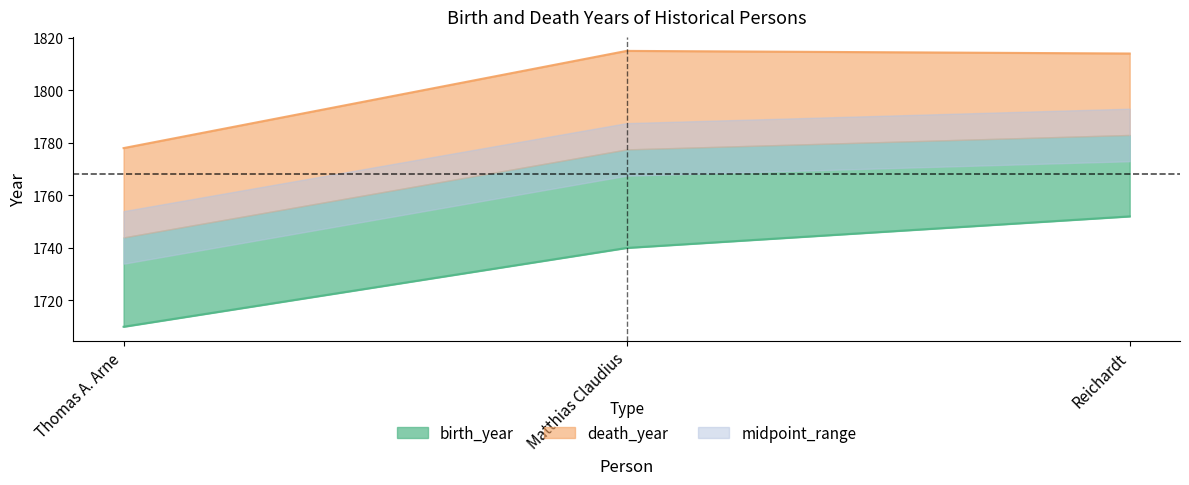

What is the value of the birth_year point at the 1st from the left?

1710